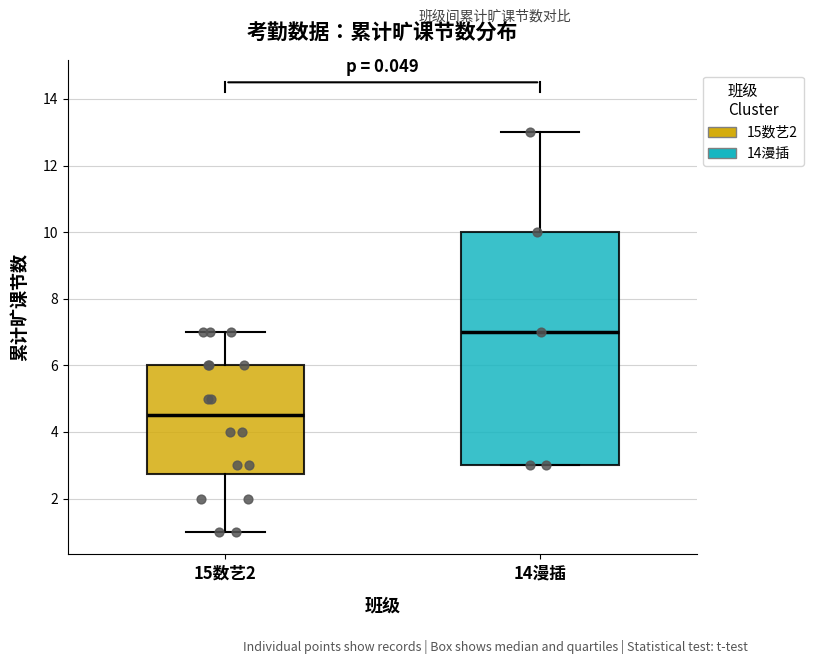

Where does the upper whisker of the box for 14漫插 end on the y-axis? The values are not printed on the chart, so give them approximately, as read against the axis.

13.0